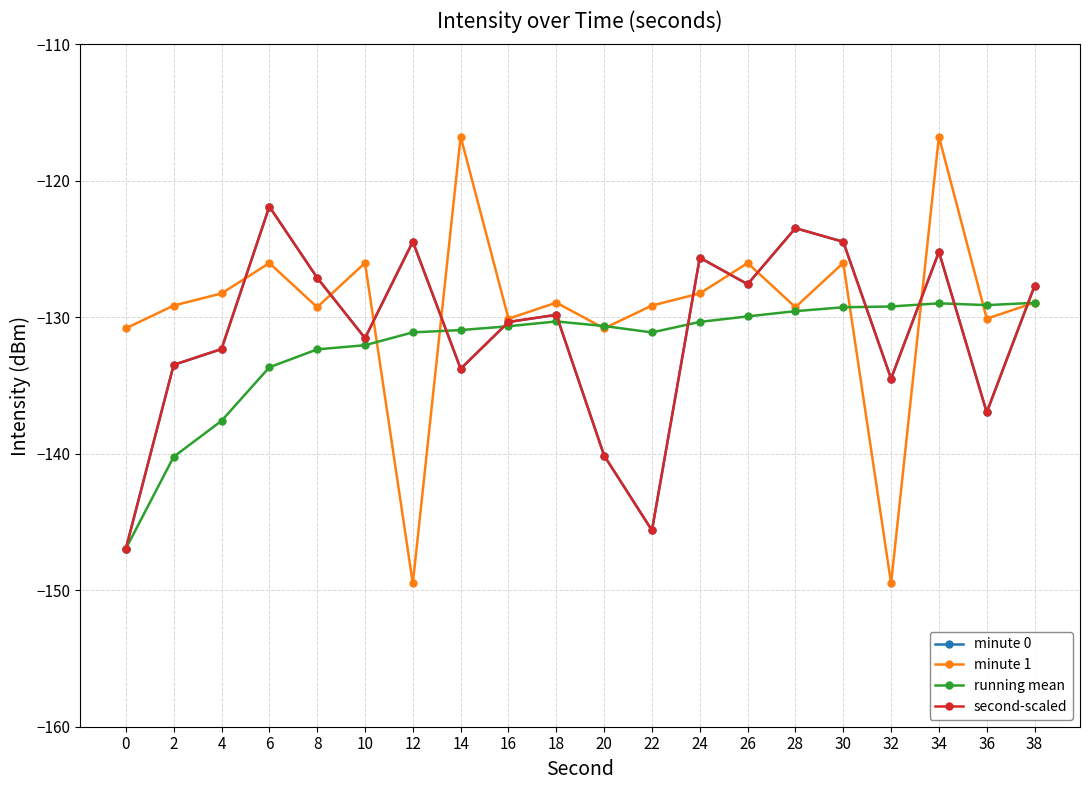

What is the value of the second-scaled point at the 14th from the left?

-127.6